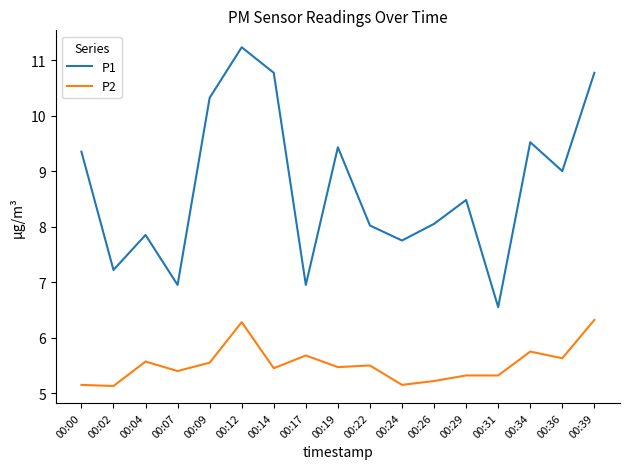

True or false: P2 and P1 cross at least once.

False